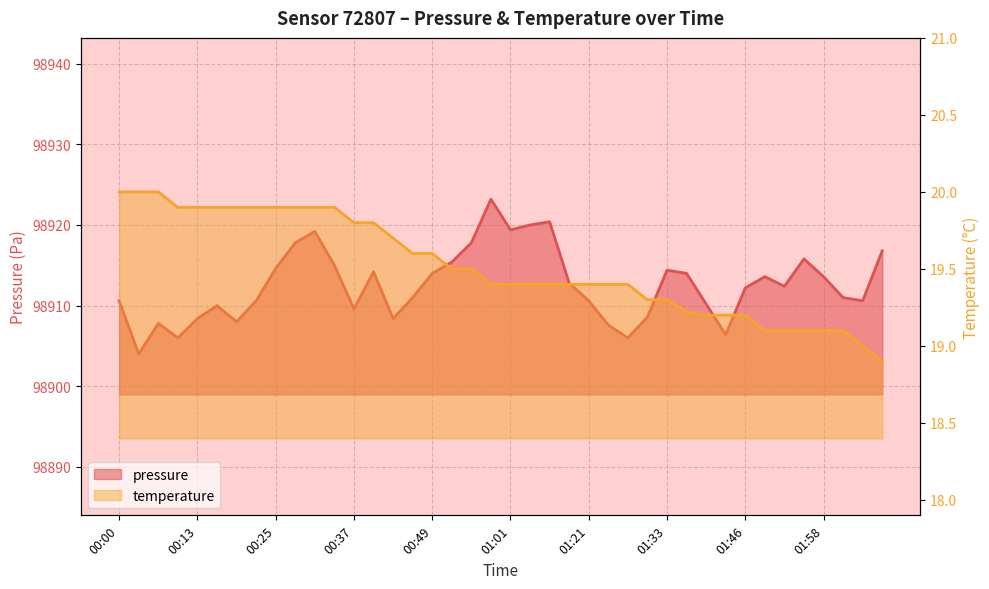

Reading right to left, what are all the values shown in this chart?

pressure: 02:07=98916.8	02:04=98910.6	02:01=98911.0	01:58=98913.6	01:55=98915.8	01:52=98912.4	01:49=98913.6	01:46=98912.2	01:43=98906.4	01:40=98910.2	01:37=98914.0	01:33=98914.4	01:30=98908.6	01:27=98906.0	01:24=98907.6	01:21=98910.6	01:18=98912.8	01:11=98920.4	01:04=98920.0	01:01=98919.4	00:58=98923.2	00:55=98917.8	00:52=98915.4	00:49=98914.0	00:46=98911.0	00:43=98908.4	00:40=98914.2	00:37=98909.6	00:34=98915.0	00:31=98919.2	00:28=98917.8	00:25=98914.6	00:22=98910.6	00:19=98908.0	00:16=98910.0	00:13=98908.4	00:10=98906.0	00:06=98907.8	00:03=98904.0	00:00=98910.6
temperature: 02:07=18.9	02:04=19.0	02:01=19.1	01:58=19.1	01:55=19.1	01:52=19.1	01:49=19.1	01:46=19.2	01:43=19.2	01:40=19.2	01:37=19.2	01:33=19.3	01:30=19.3	01:27=19.4	01:24=19.4	01:21=19.4	01:18=19.4	01:11=19.4	01:04=19.4	01:01=19.4	00:58=19.4	00:55=19.5	00:52=19.5	00:49=19.6	00:46=19.6	00:43=19.7	00:40=19.8	00:37=19.8	00:34=19.9	00:31=19.9	00:28=19.9	00:25=19.9	00:22=19.9	00:19=19.9	00:16=19.9	00:13=19.9	00:10=19.9	00:06=20.0	00:03=20.0	00:00=20.0